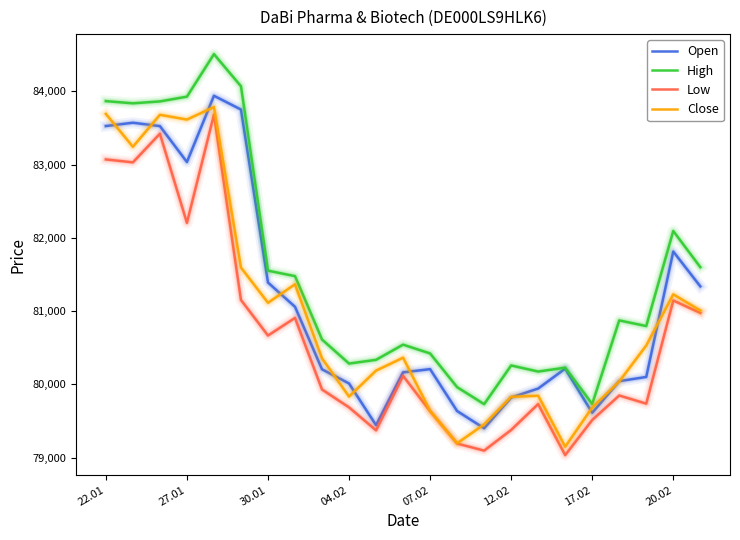

Which series has the largest total across all categories?

High